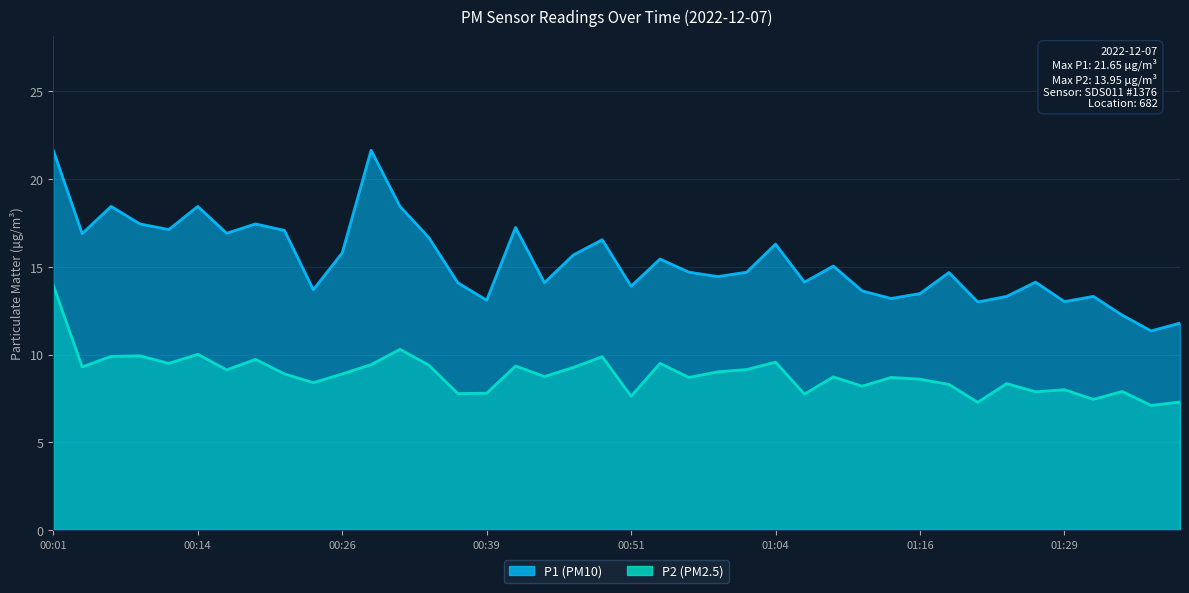

Rank the series by their maximum value, from highest to lowest.

P1, P2